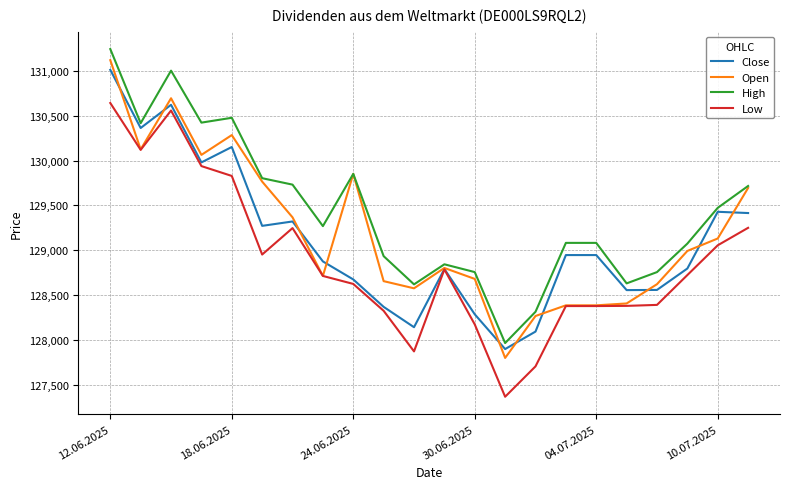

Which series has the largest total across all categories?

High